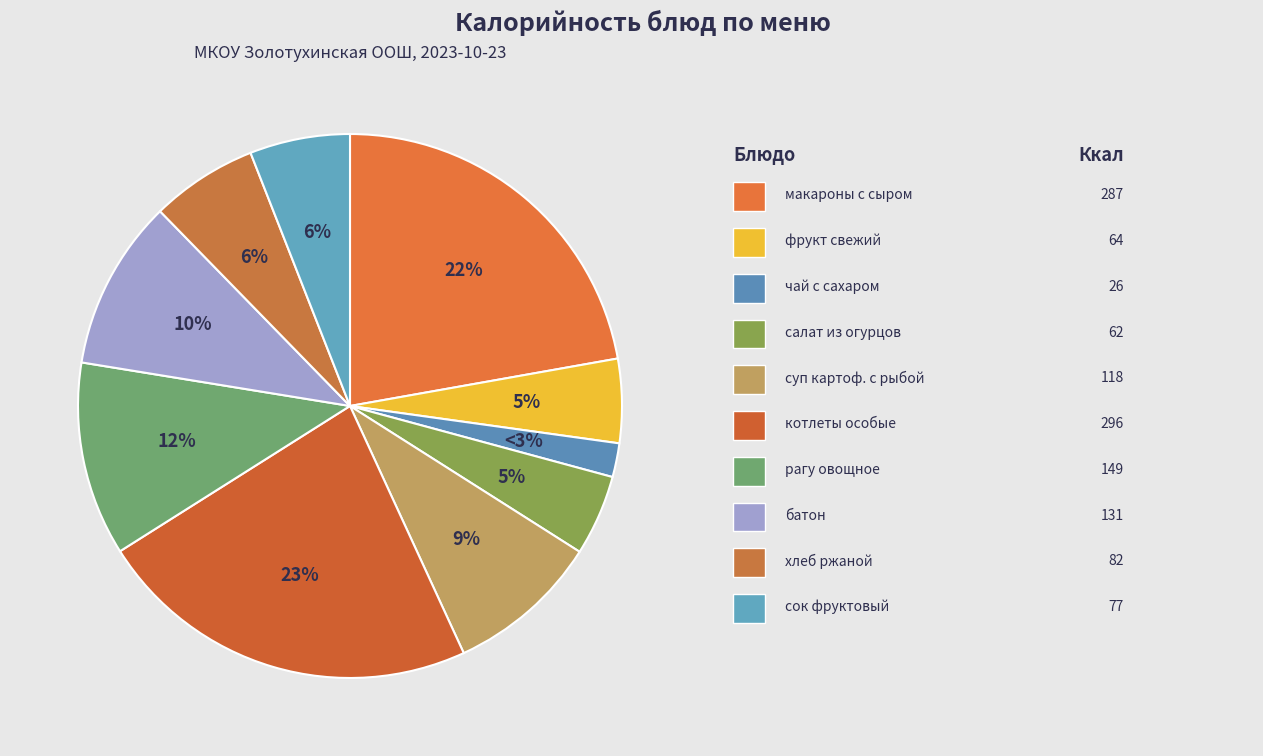

What is the change in value from макароны с сыром to батон?

-156.0